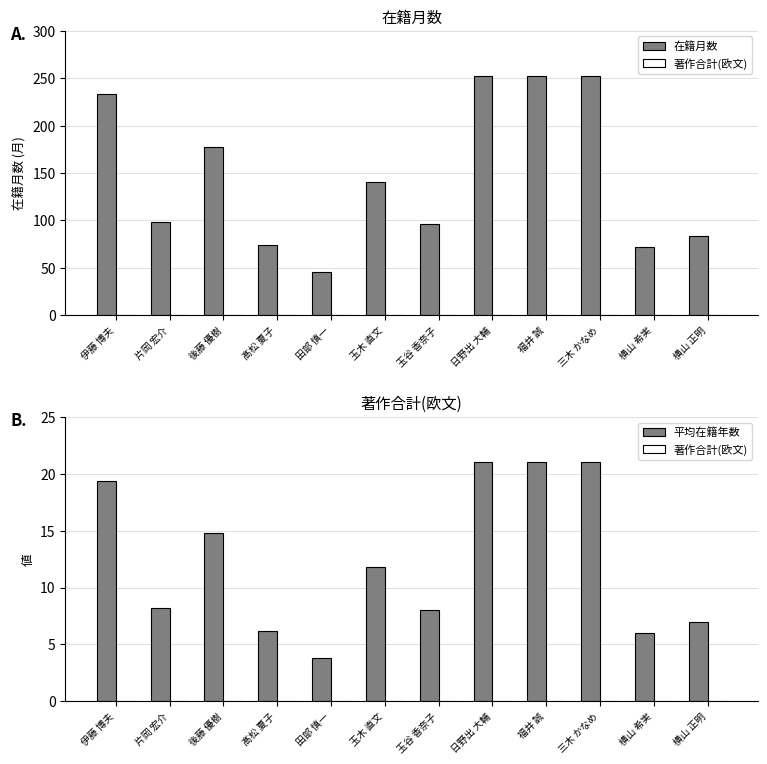

Reading left to right, transcribe all the data shown in this chart.

在籍月数: 伊藤 博夫=233.0	片岡 宏介=98.0	後藤 優樹=177.0	髙松 夏子=74.0	田部 慎一=46.0	玉木 直文=141.0	玉谷 香奈子=96.0	日野出 大輔=252.0	福井 誠=252.0	三木 かなめ=252.0	横山 希実=72.0	横山 正明=84.0
著作合計(欧文): 伊藤 博夫=0.0	片岡 宏介=0.0	後藤 優樹=0.0	髙松 夏子=0.0	田部 慎一=0.0	玉木 直文=0.0	玉谷 香奈子=0.0	日野出 大輔=0.0	福井 誠=0.0	三木 かなめ=0.0	横山 希実=0.0	横山 正明=0.0
平均在籍年数: 伊藤 博夫=19.4	片岡 宏介=8.2	後藤 優樹=14.8	髙松 夏子=6.2	田部 慎一=3.8	玉木 直文=11.8	玉谷 香奈子=8.0	日野出 大輔=21.0	福井 誠=21.0	三木 かなめ=21.0	横山 希実=6.0	横山 正明=7.0